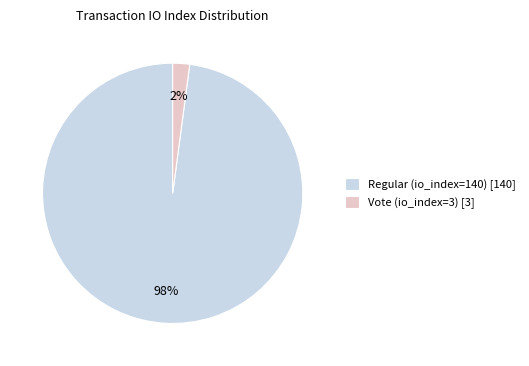

True or false: Regular (io_index=140) accounts for 98% of the total.

True